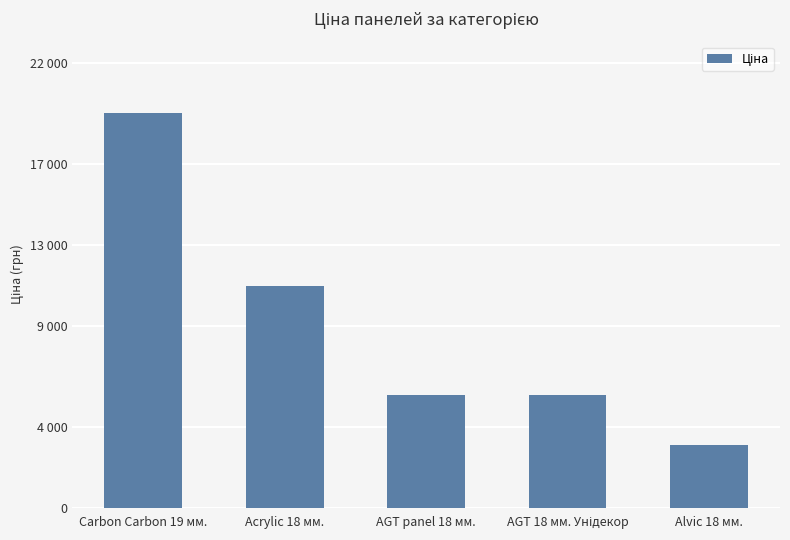

What is the value of the 4th bar from the left?

5560.3